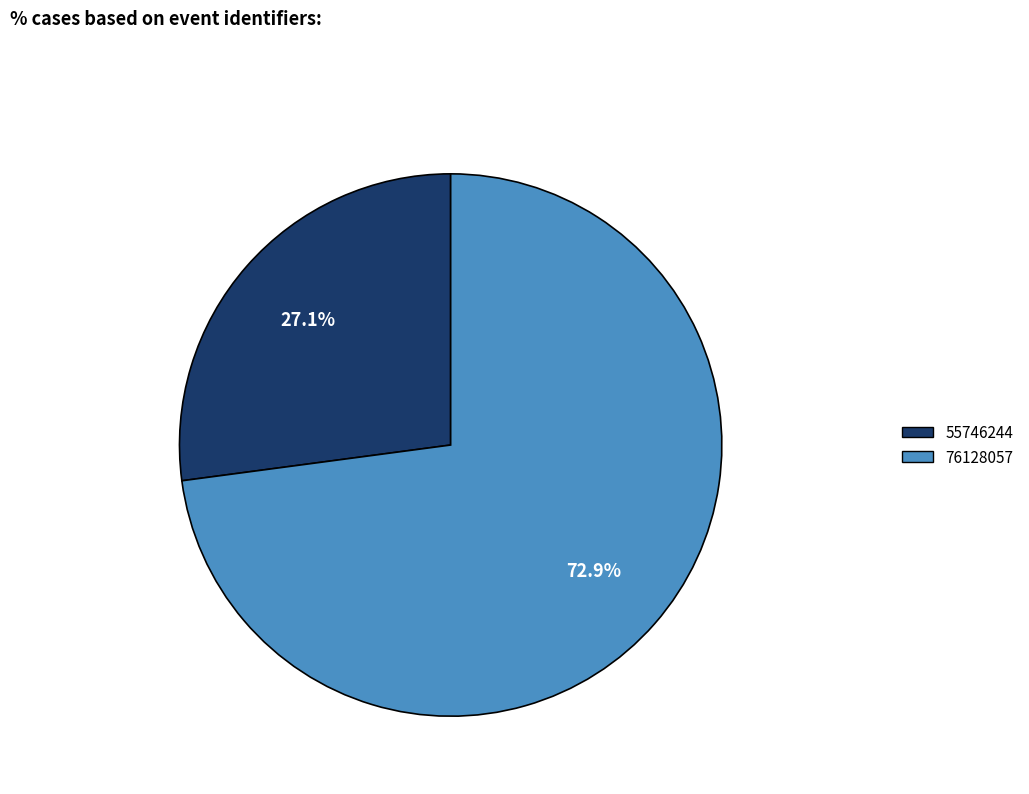

To the nearest percent, what portion does 76128057 represent?

73%